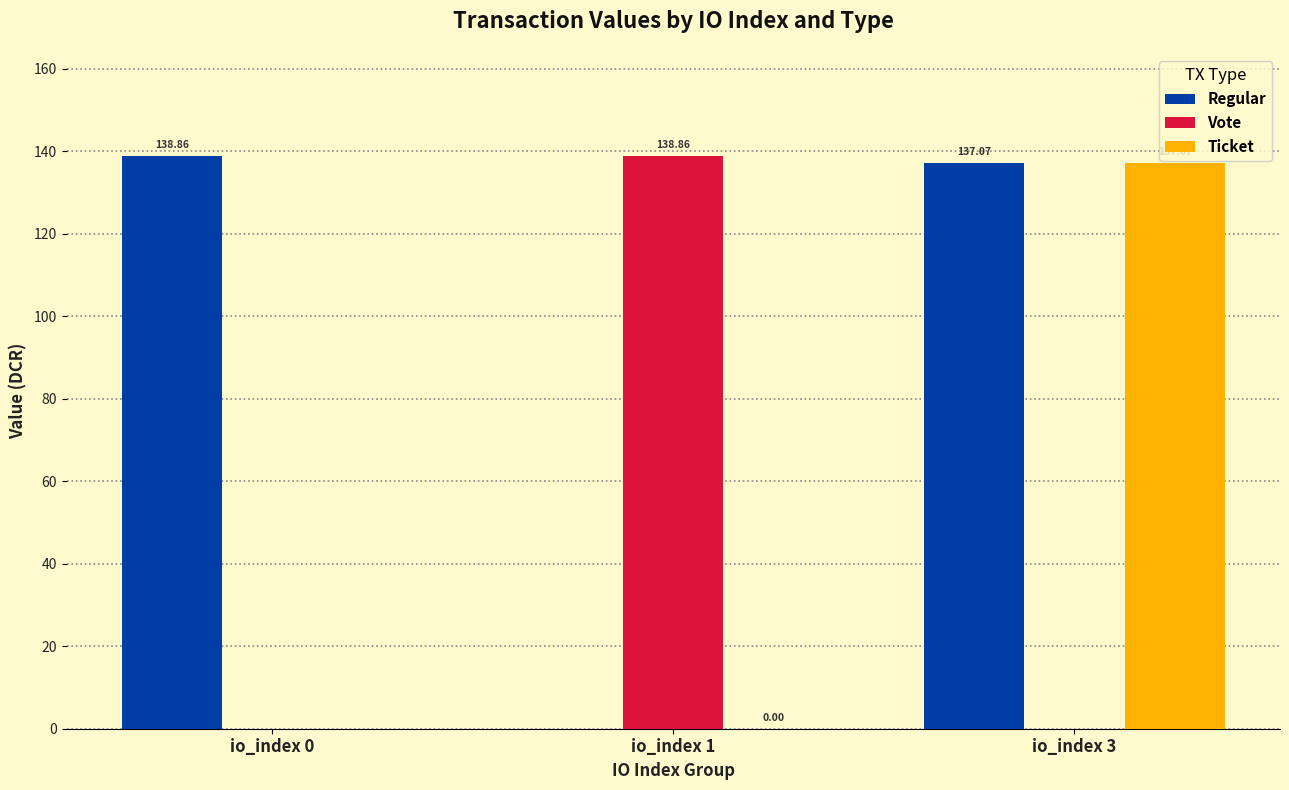

What is the difference between the Vote values at io_index 3 and io_index 1?

138.9